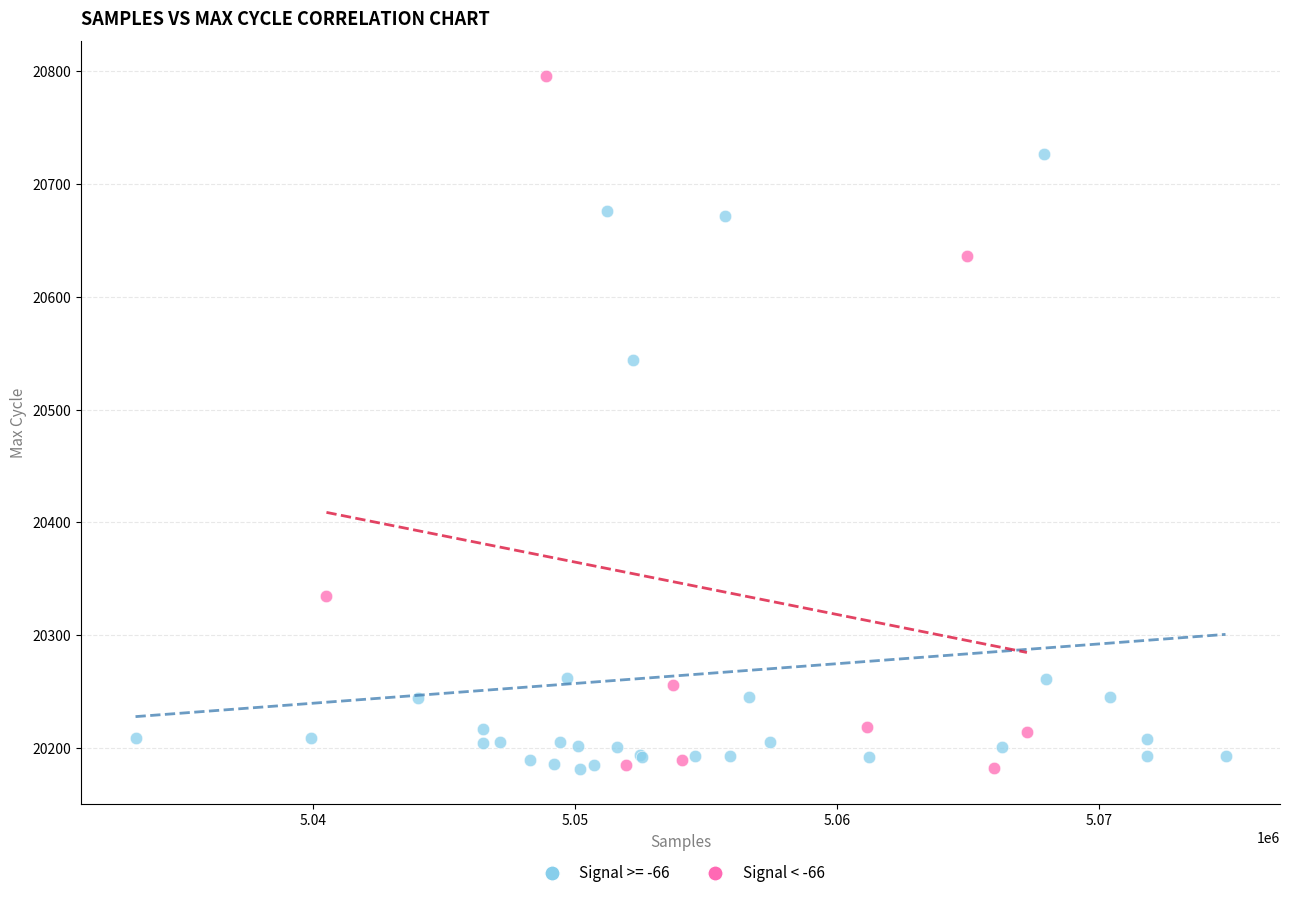

Which series contains the highest Y value?

Signal < -66